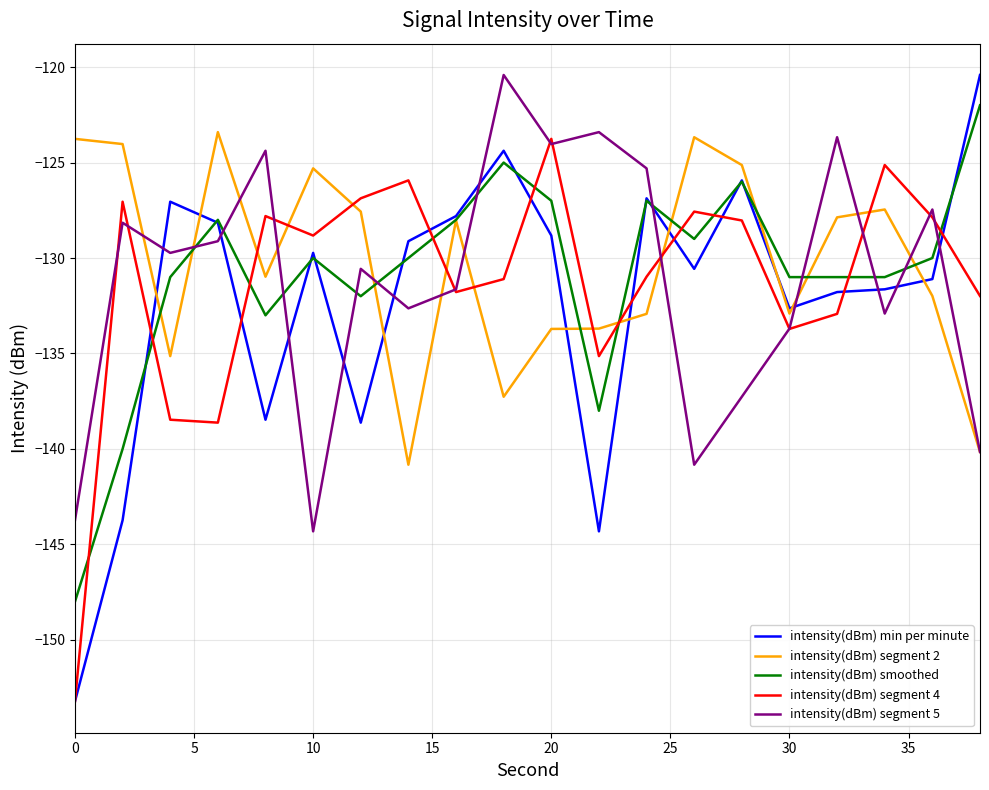

What is the lowest value of the intensity(dBm) segment 5 series?

-144.3